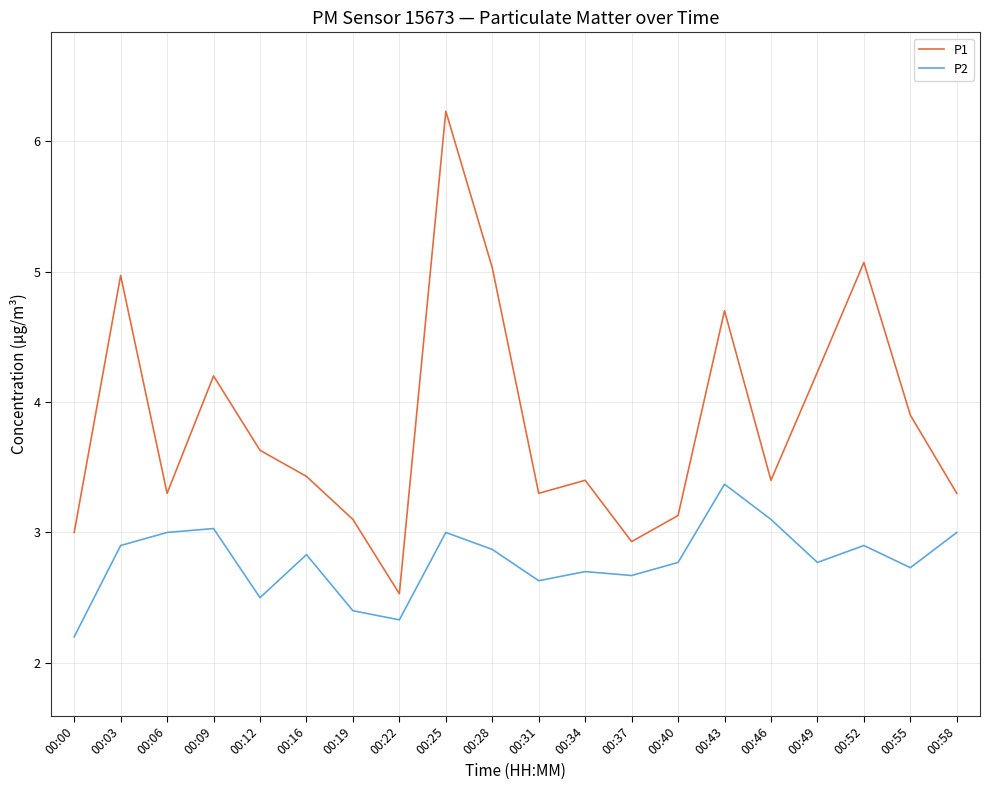

The value of P1 at 00:06 is 1.8. True or false?

False